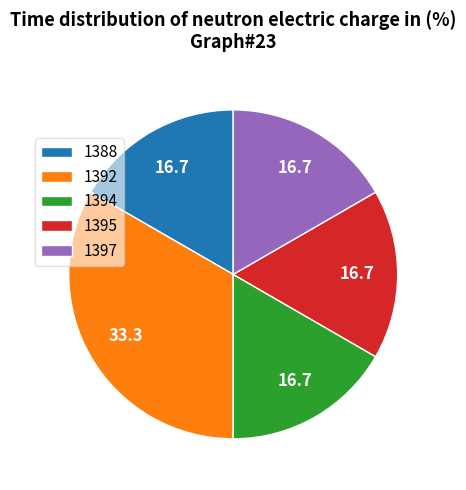

What is the largest slice in the pie chart?

1392